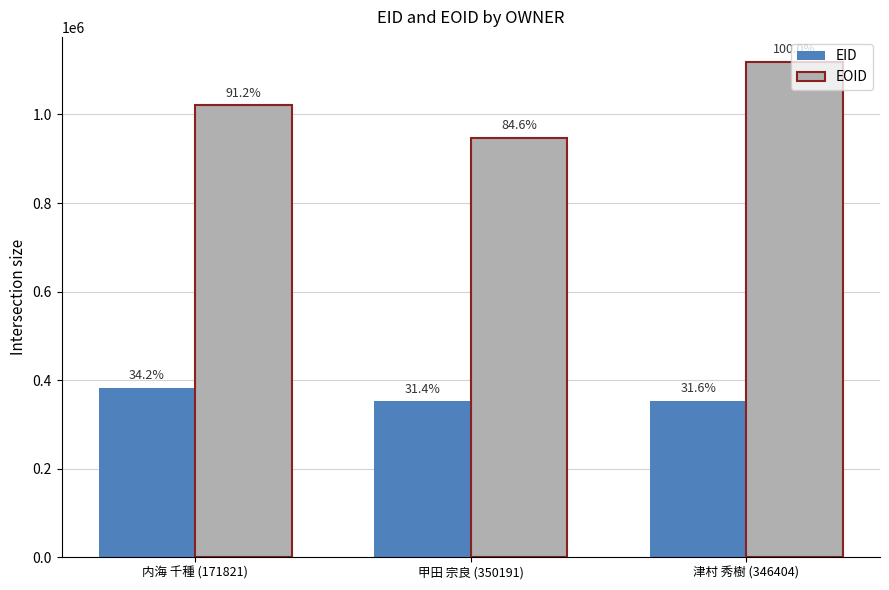

Rank the series at 津村 秀樹 (346404) from highest to lowest value.

EOID, EID